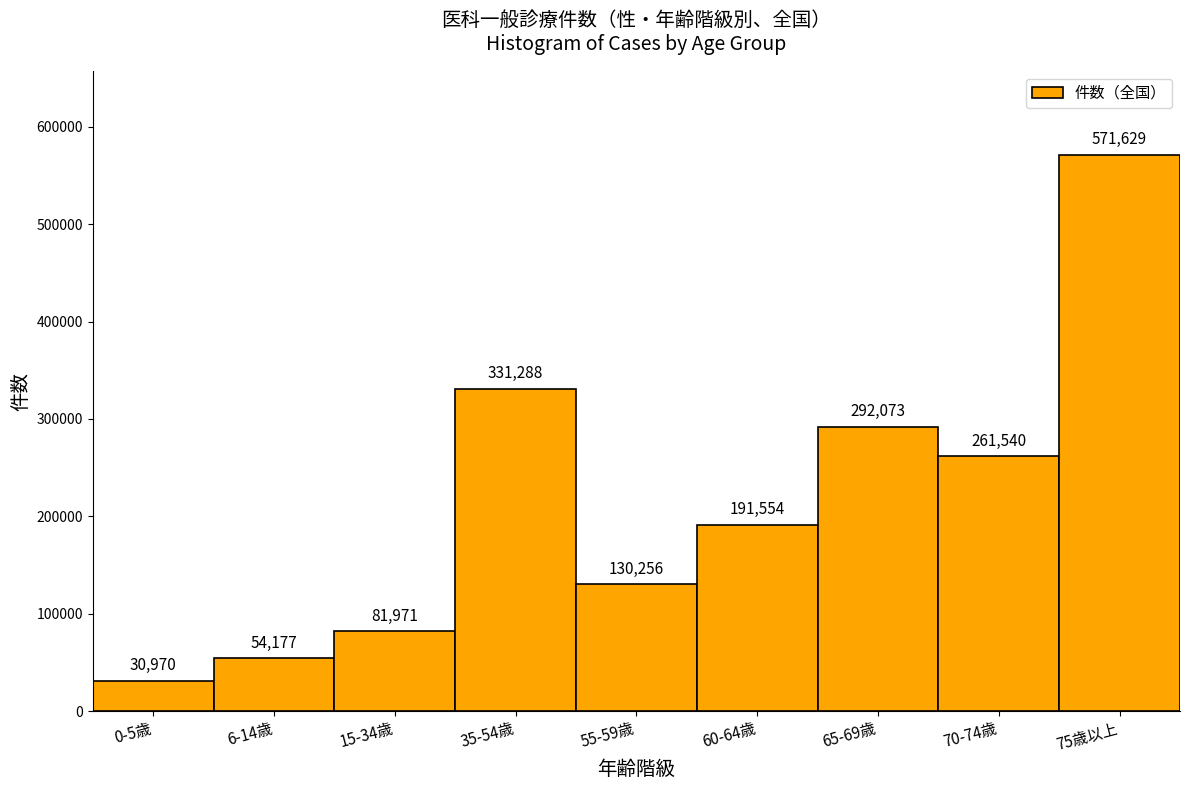

Reading left to right, list all the values displayed in this chart.

0-5歳=30970	6-14歳=54177	15-34歳=81971	35-54歳=331288	55-59歳=130256	60-64歳=191554	65-69歳=292073	70-74歳=261540	75歳以上=571629